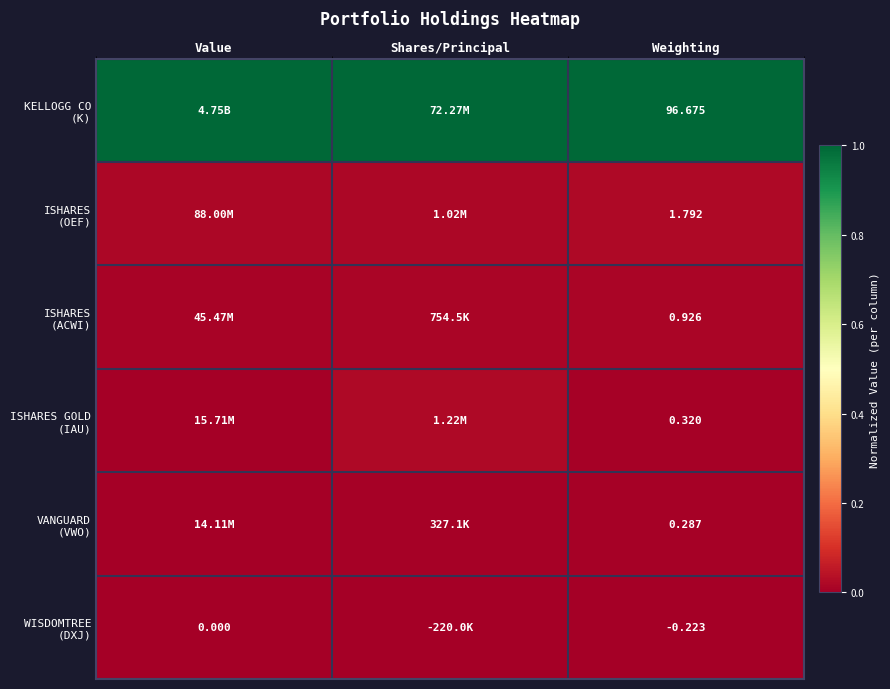

At which category is the sum across all series the highest?

Shares/Principal